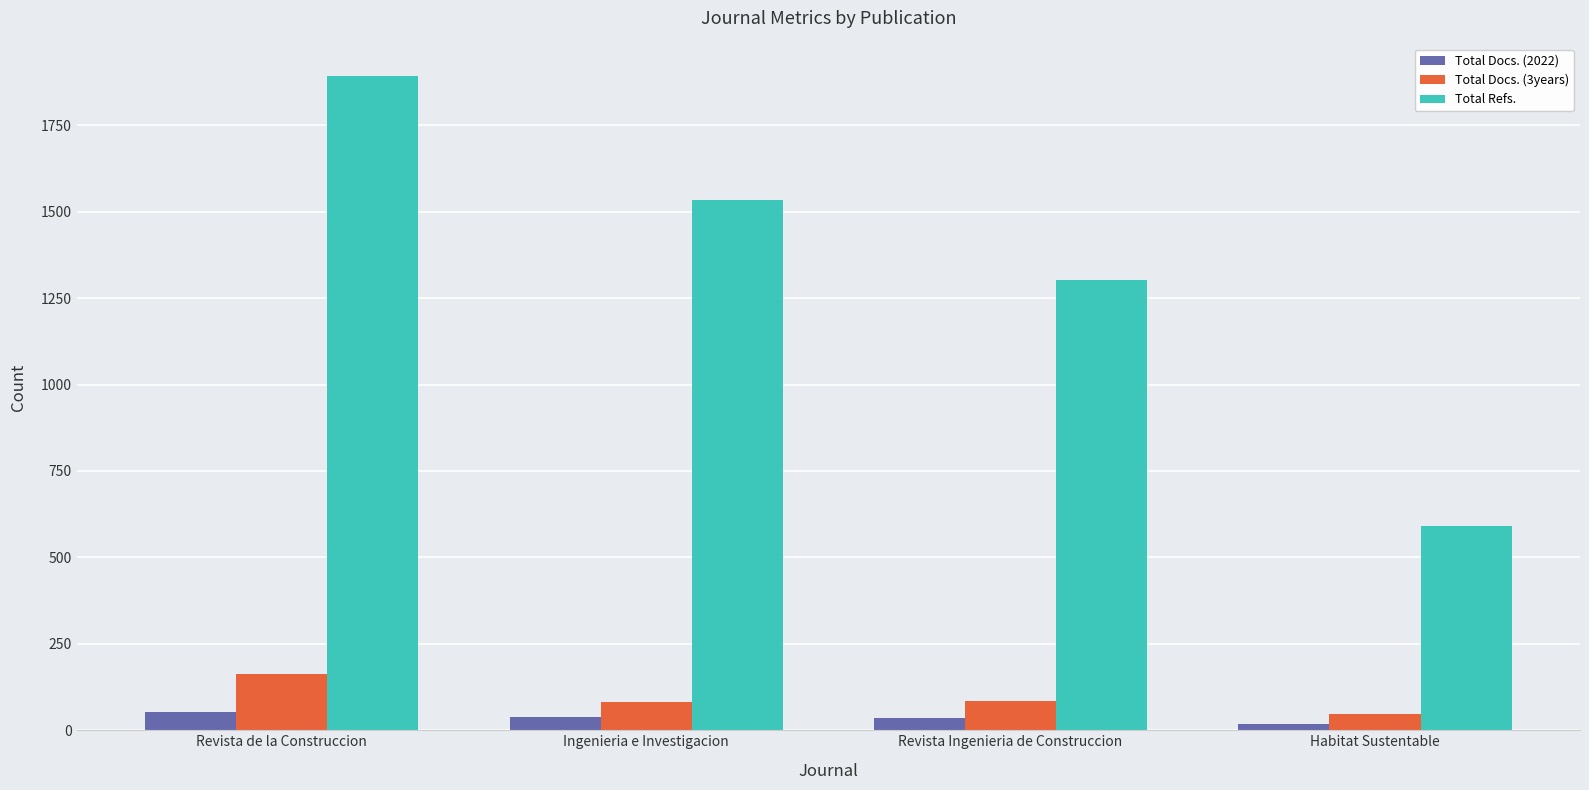

What is the maximum value shown in the chart?

1892